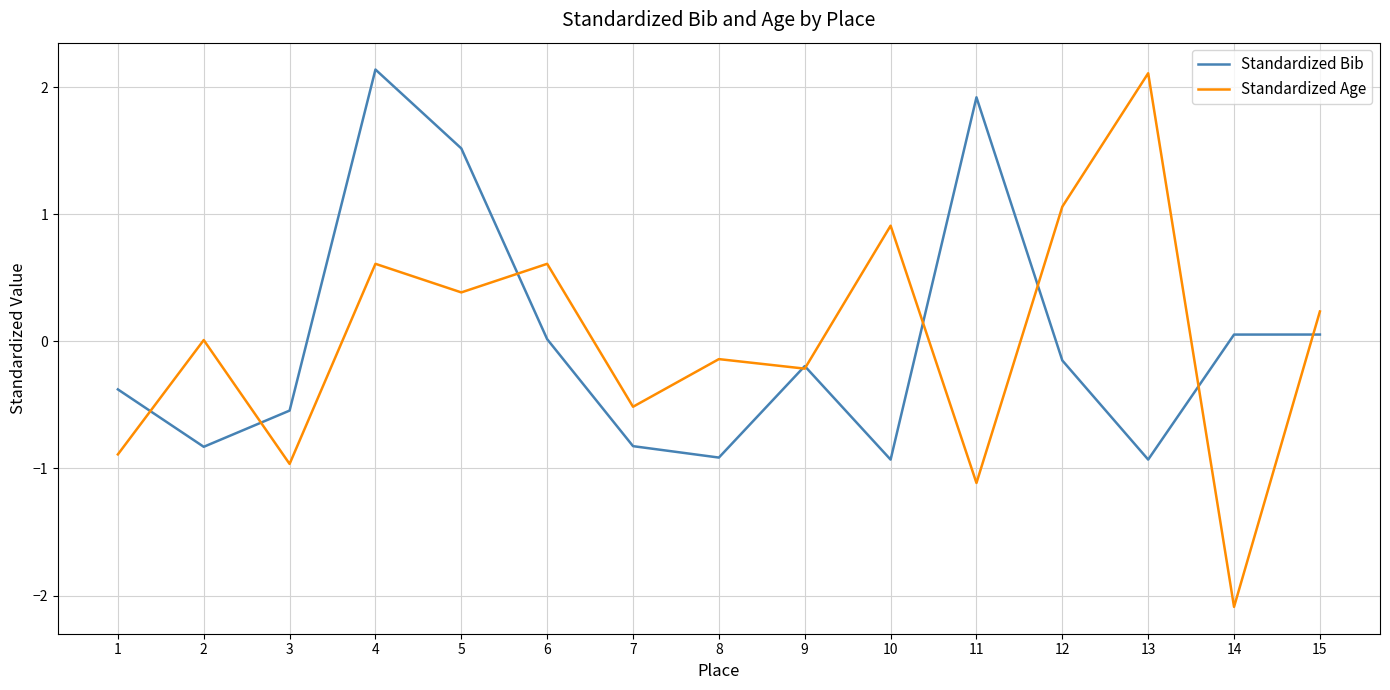

Between 5 and 14, which series saw the biggest shift?

Standardized Age